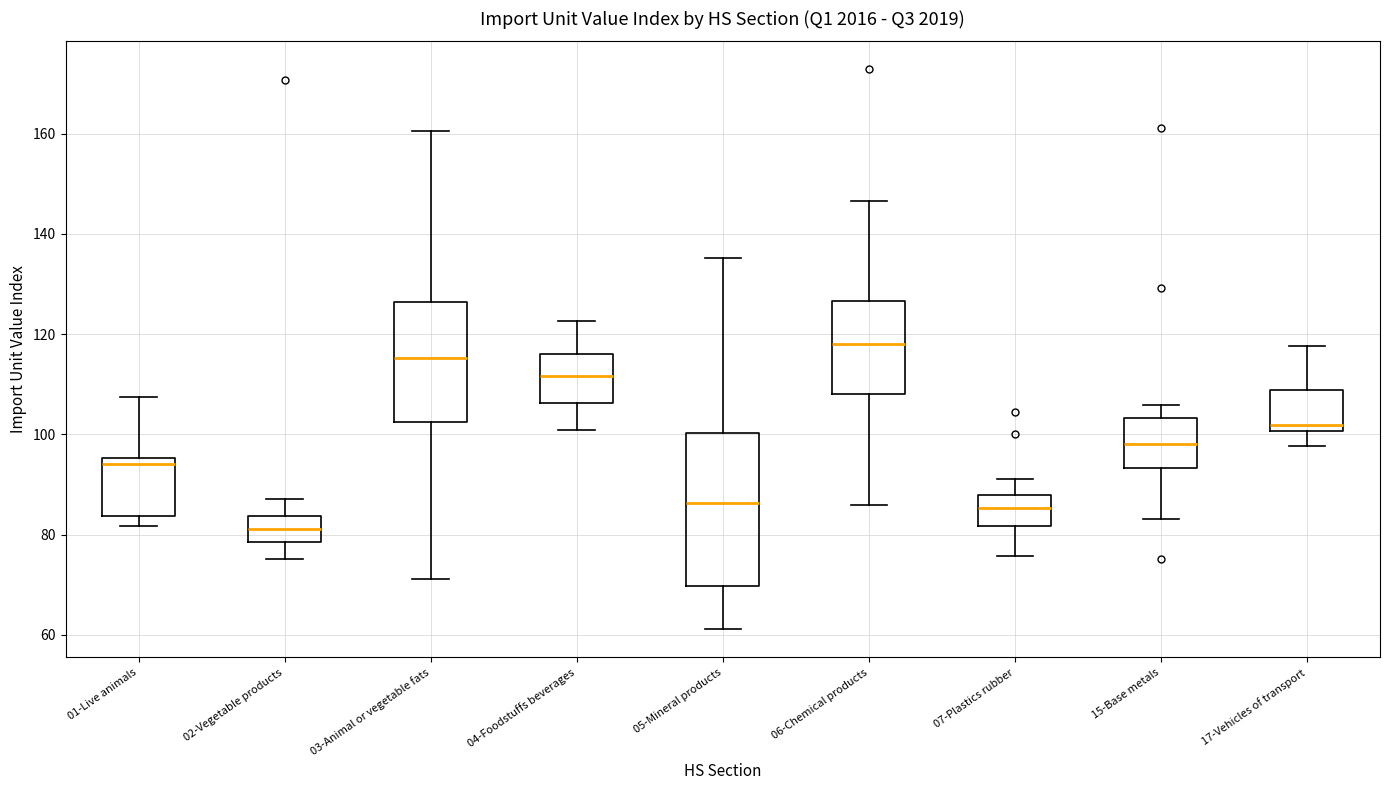

Comparing the boxes themselves (not the whiskers), which one is the tallest?

05-Mineral products